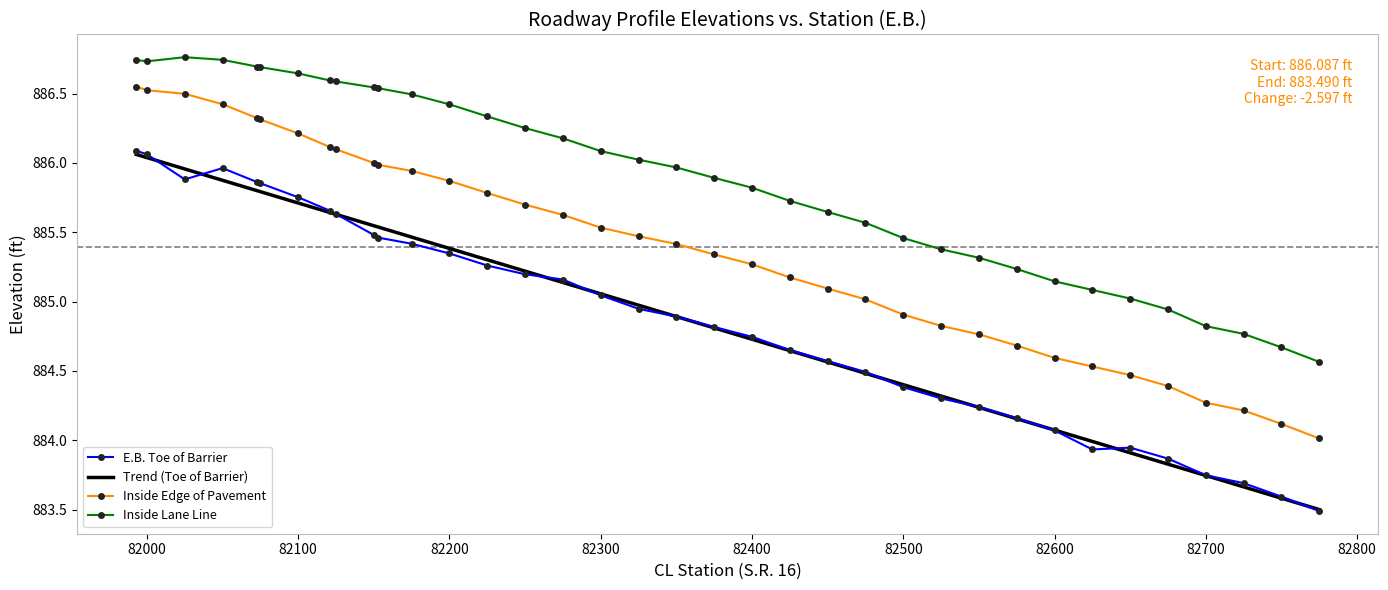

Which series has the largest total across all categories?

Inside Lane Line